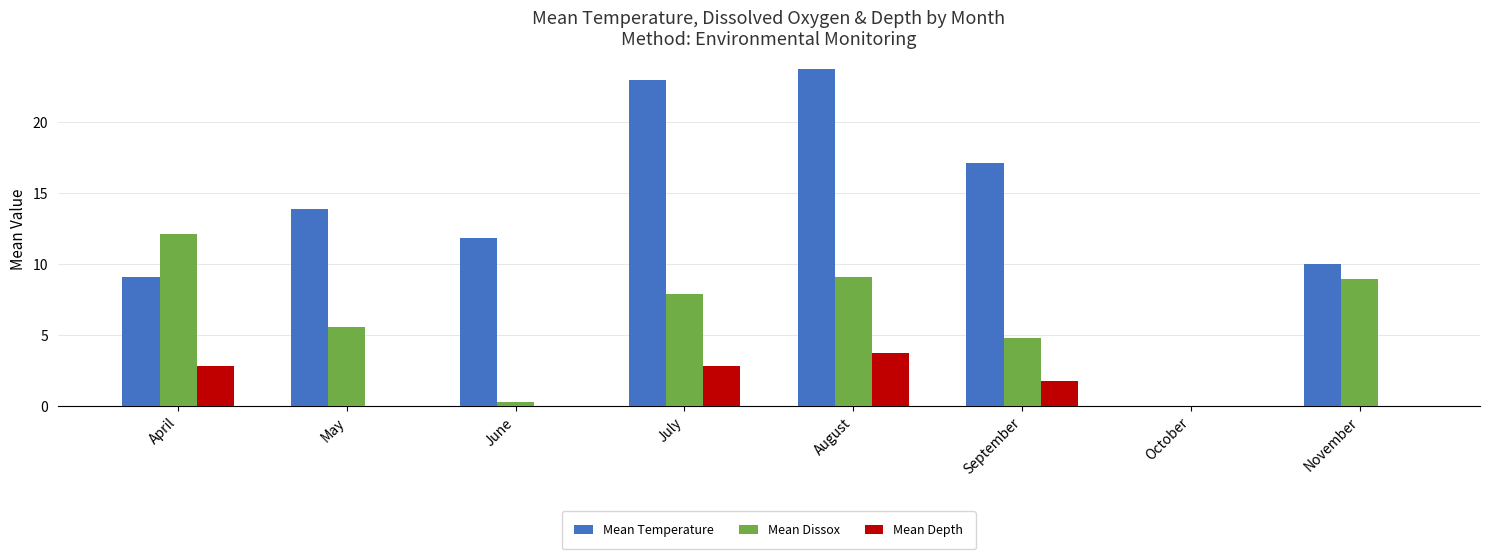

Which series has the largest total across all categories?

Mean Temperature